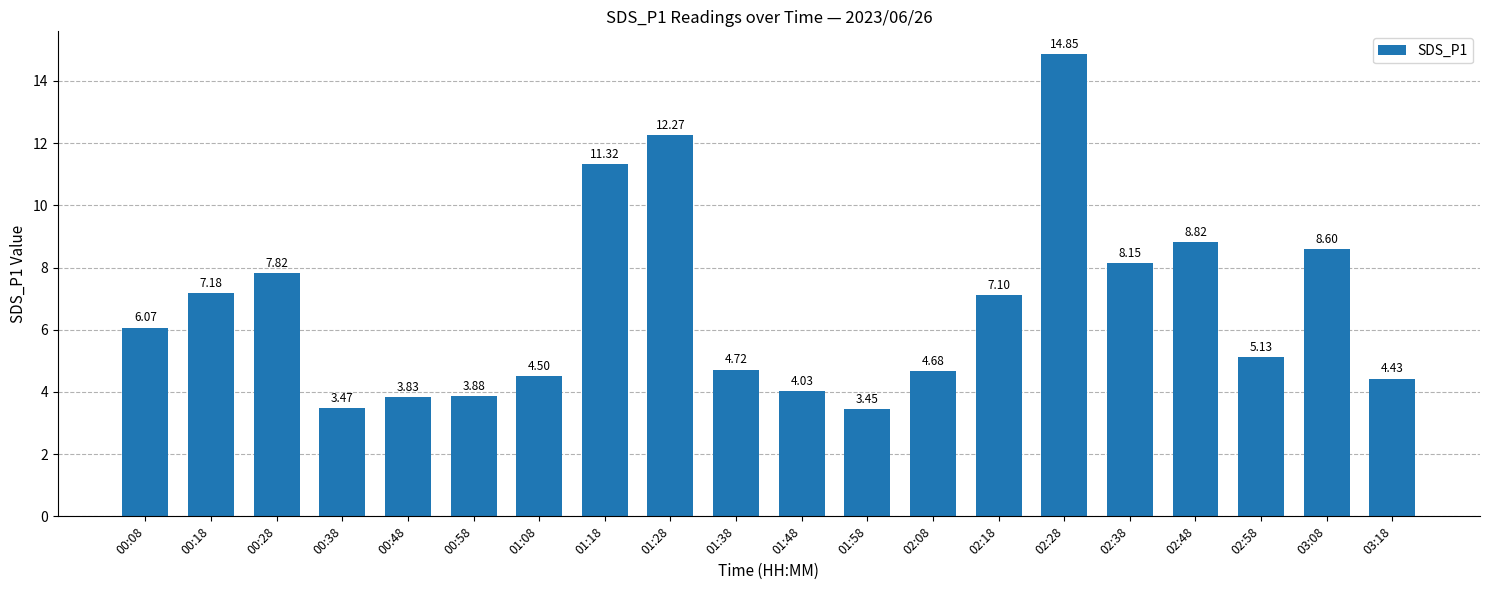

True or false: the data shows 3.5 at 00:08.

False